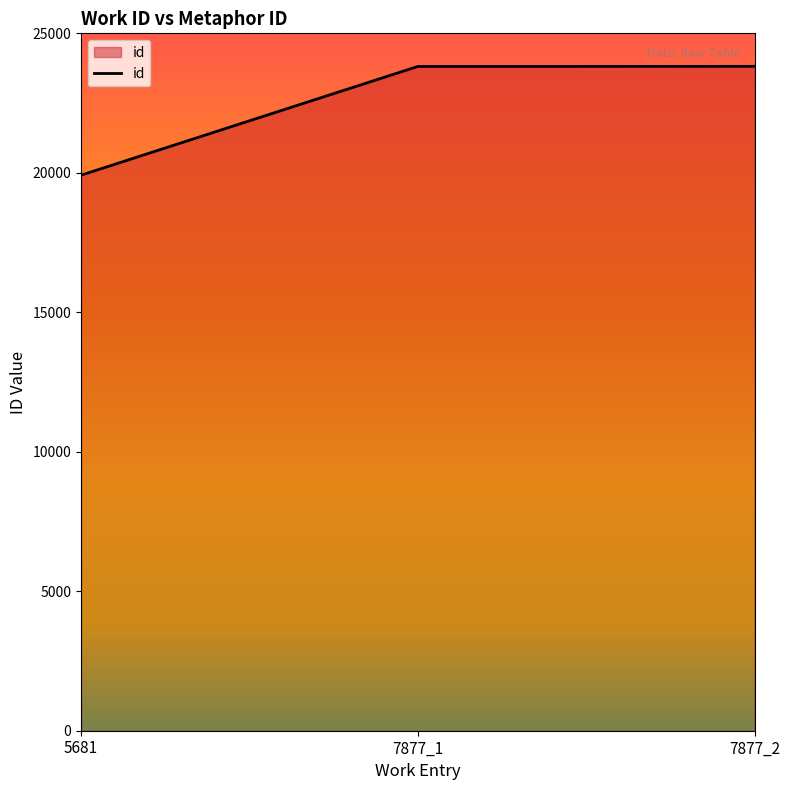

How many values are below 23812?

1